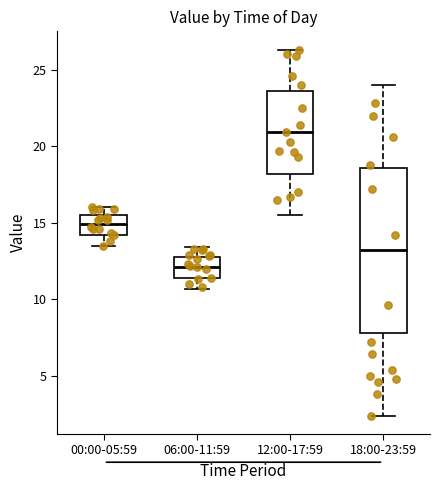

Where is the upper edge of the box for 12:00-17:59 on the y-axis? The values are not printed on the chart, so give them approximately, as read against the axis.

23.5